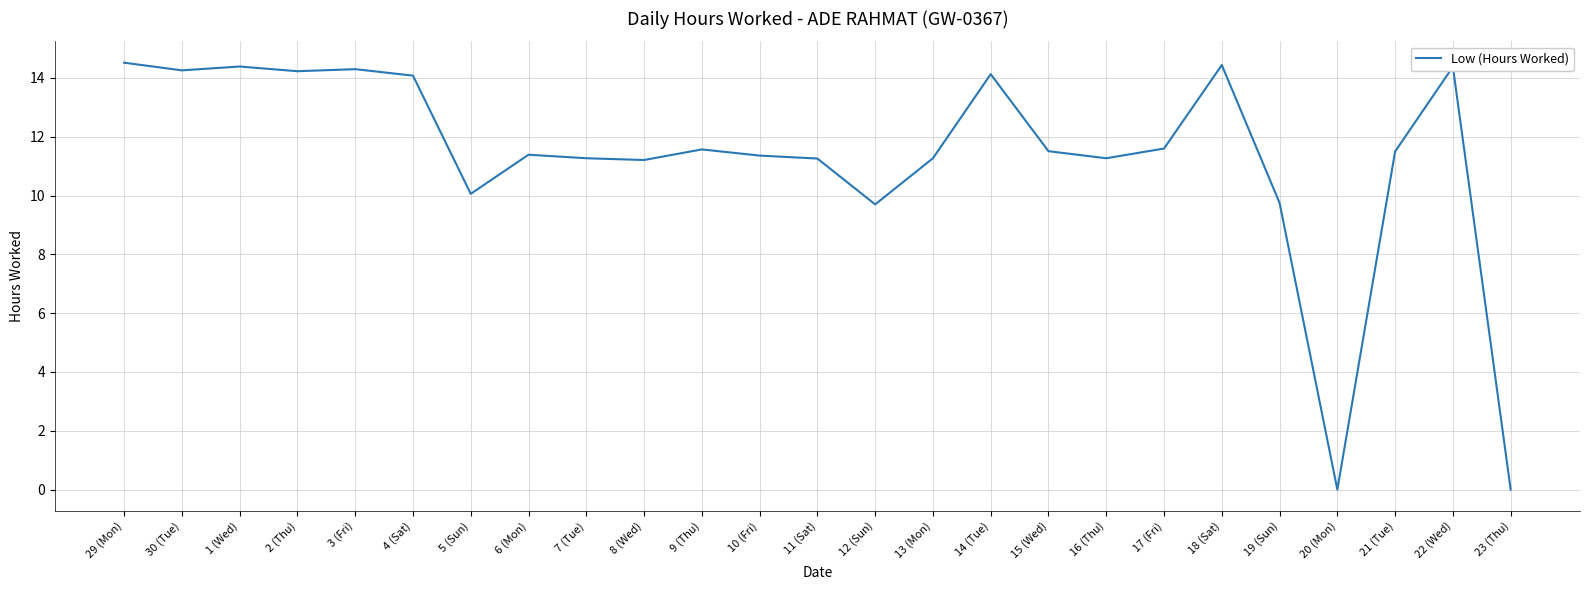

What is the difference between the values at 10 (Fri) and 29 (Mon)?

3.2